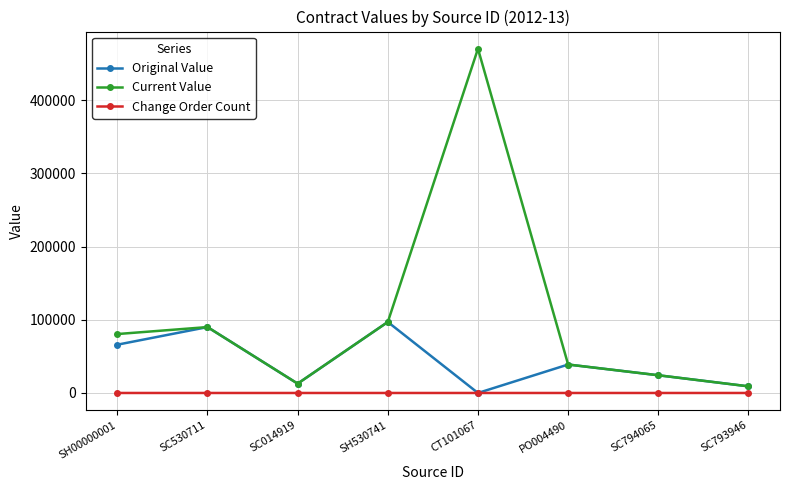

At which category is the sum across all series the highest?

CT101067